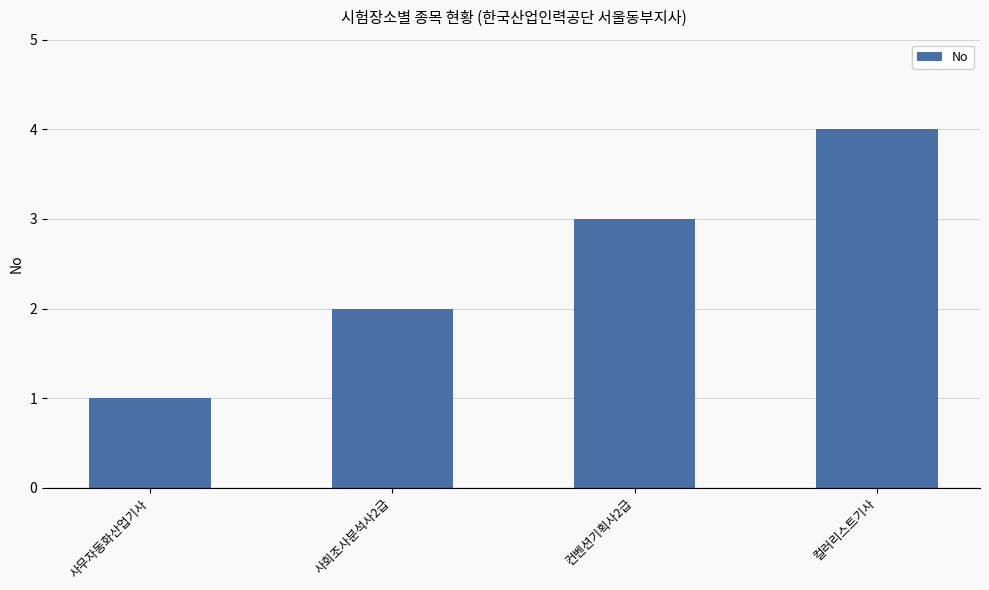

Does the chart contain stacked bars?

No